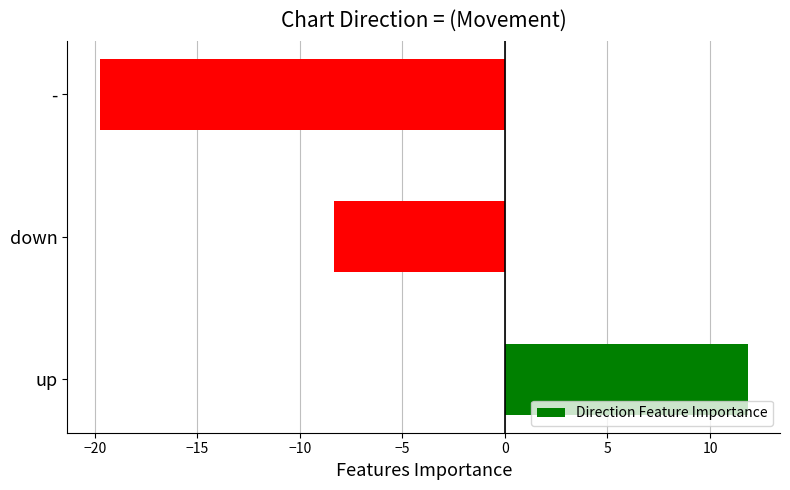

How many series are shown in this chart?

1